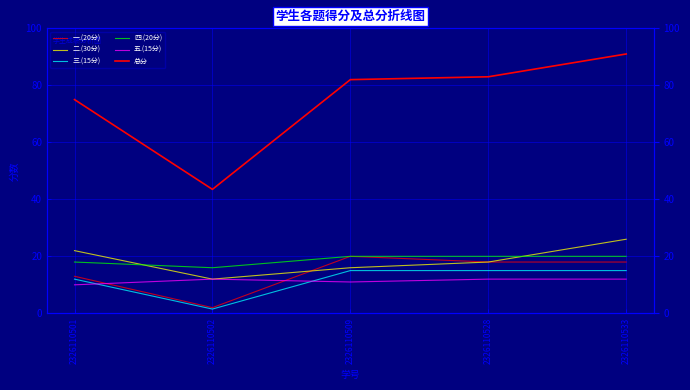

True or false: 总分 and 二.(30分) intersect in this chart.

False